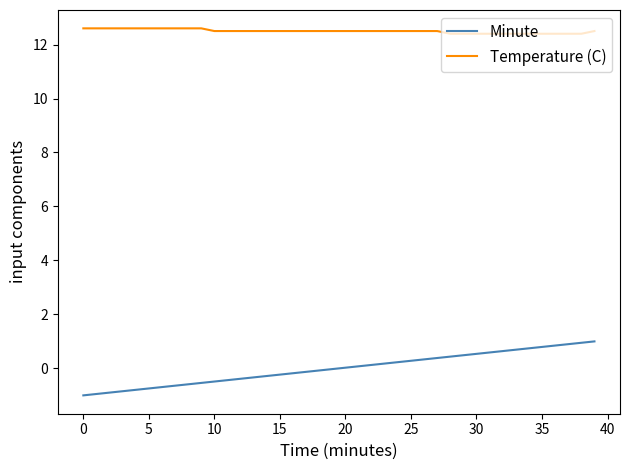

Which series has the largest total across all categories?

Temperature (C)